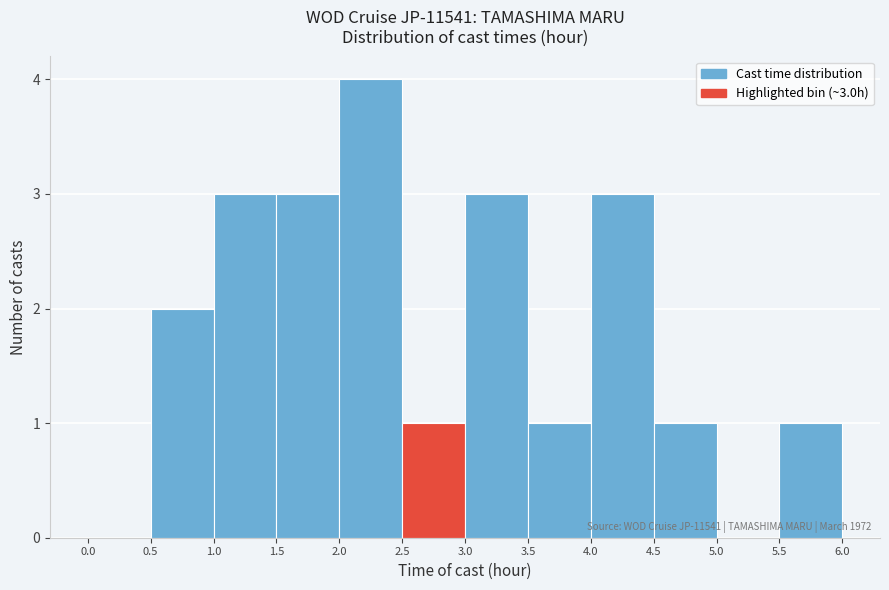

Over which range of the x-axis is the bar tallest?

2.0 to 2.5